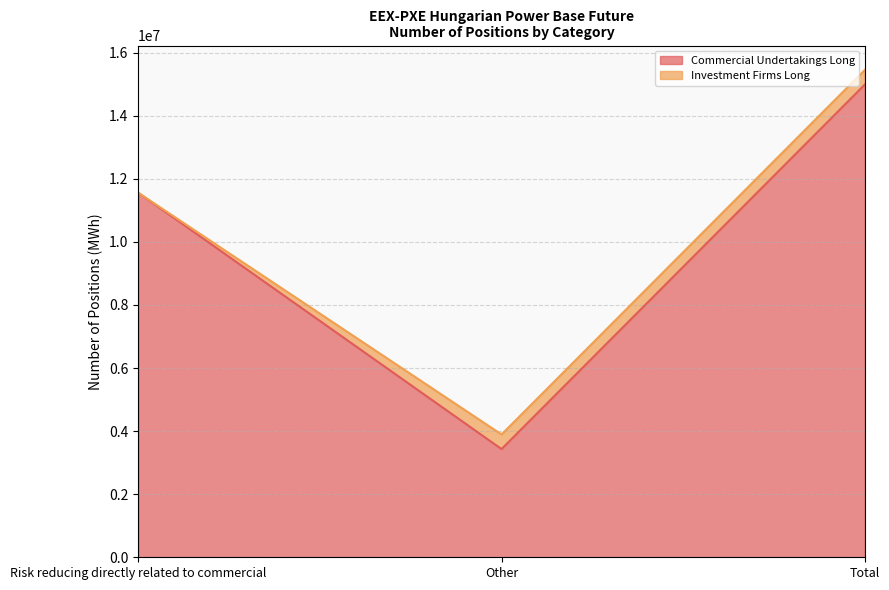

Read the Commercial Undertakings Long value at Other.

3430587